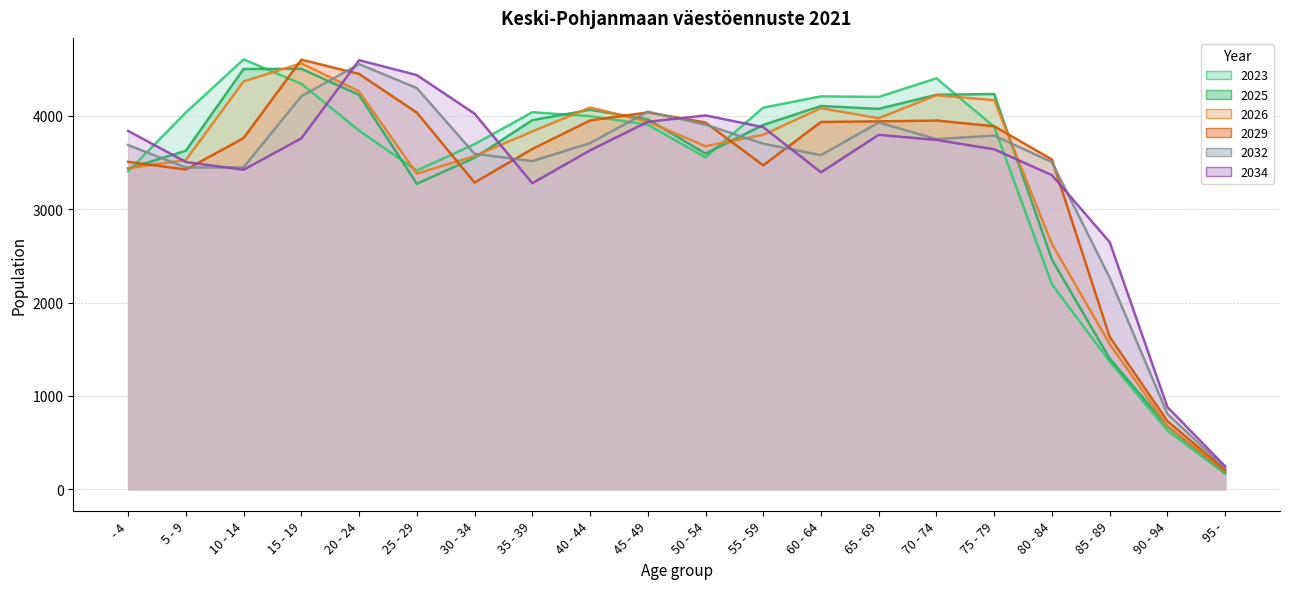

Where is the first local maximum for 2023?

10 - 14